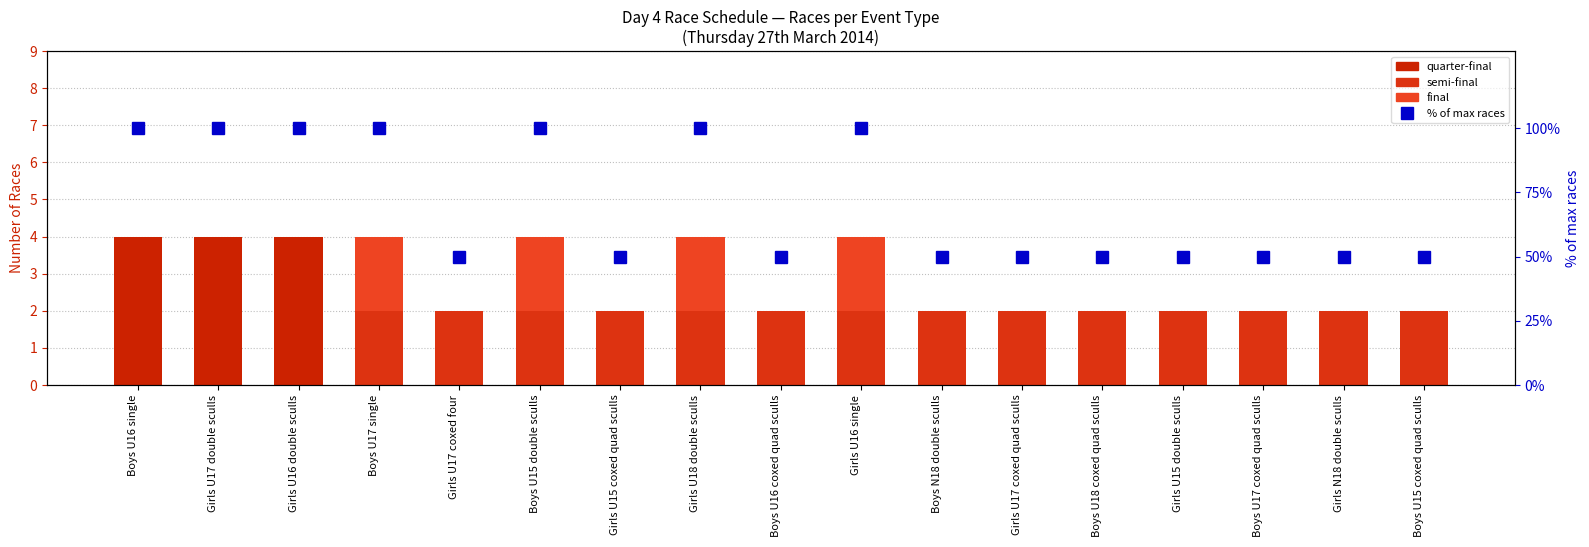

Reading left to right, list all the values displayed in this chart.

quarter-final: 4	4	4	0	0	0	0	0	0	0	0	0	0	0	0	0	0
semi-final: 0	0	0	2	2	2	2	2	2	2	2	2	2	2	2	2	2
final: 0	0	0	2	0	2	0	2	0	2	0	0	0	0	0	0	0
% of max races: 100	100	100	100	50	100	50	100	50	100	50	50	50	50	50	50	50